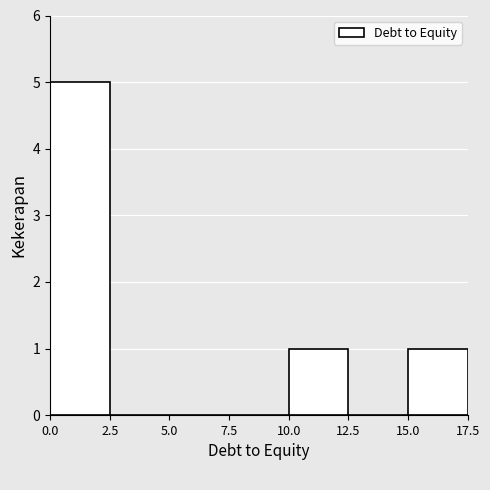

Over which range of the x-axis is the bar tallest?

0.0 to 2.5